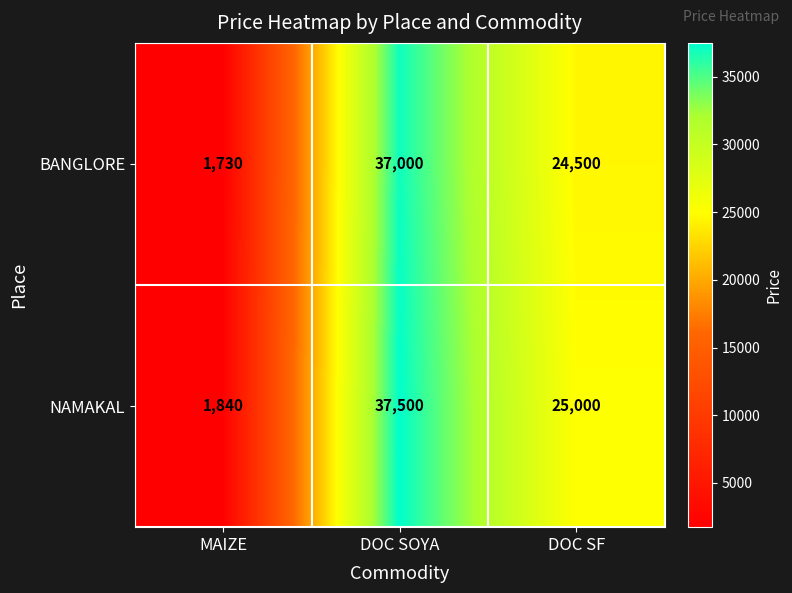

What is the maximum value shown in the chart?

37500